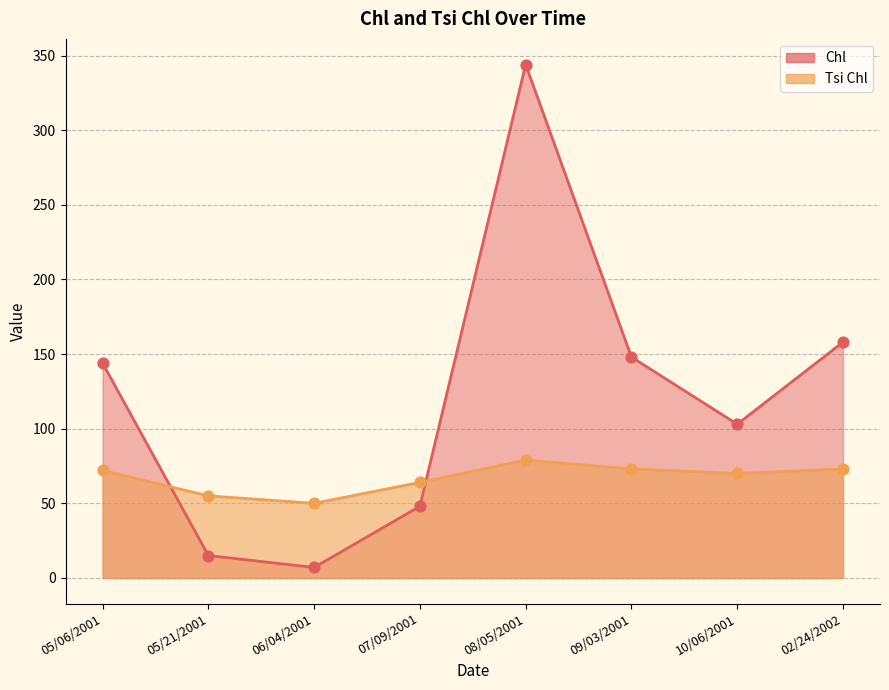

Which series has the widest spread of Y values?

Chl